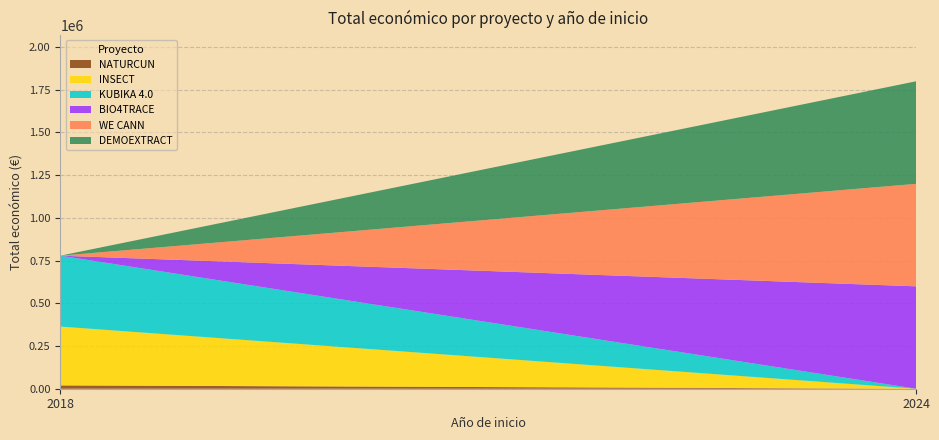

Does the chart have visible grid lines?

Yes